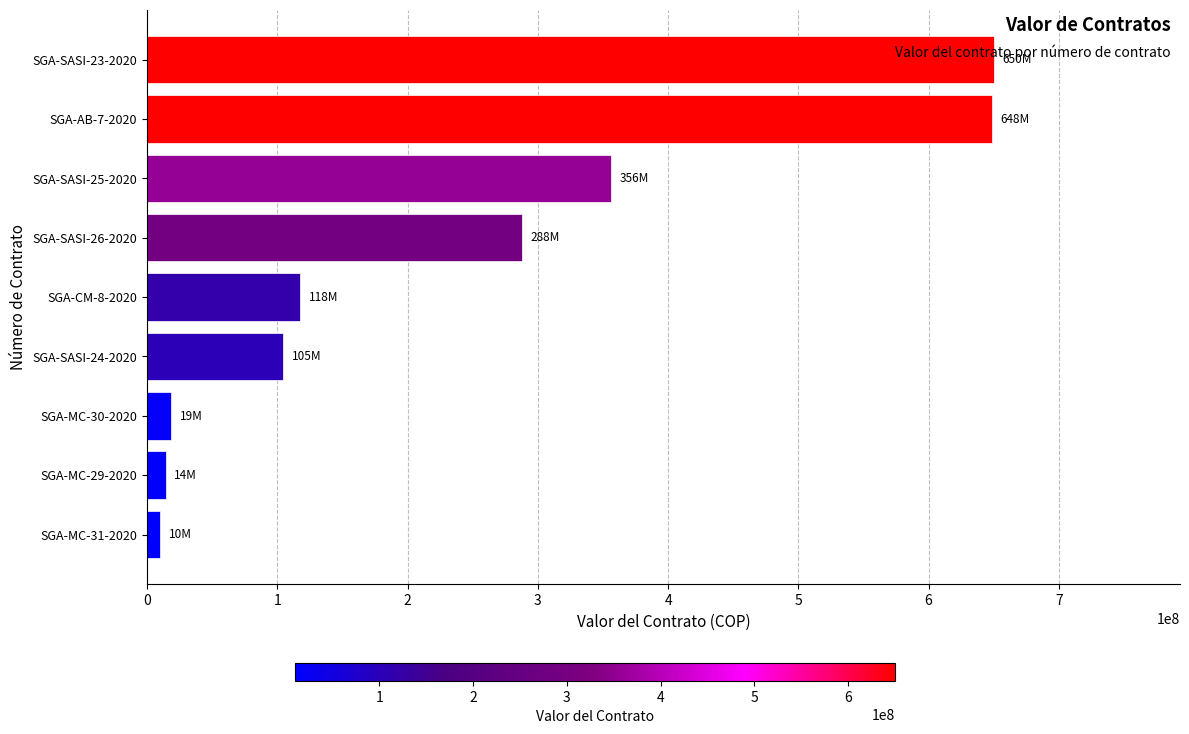

What is the average value?

245323932